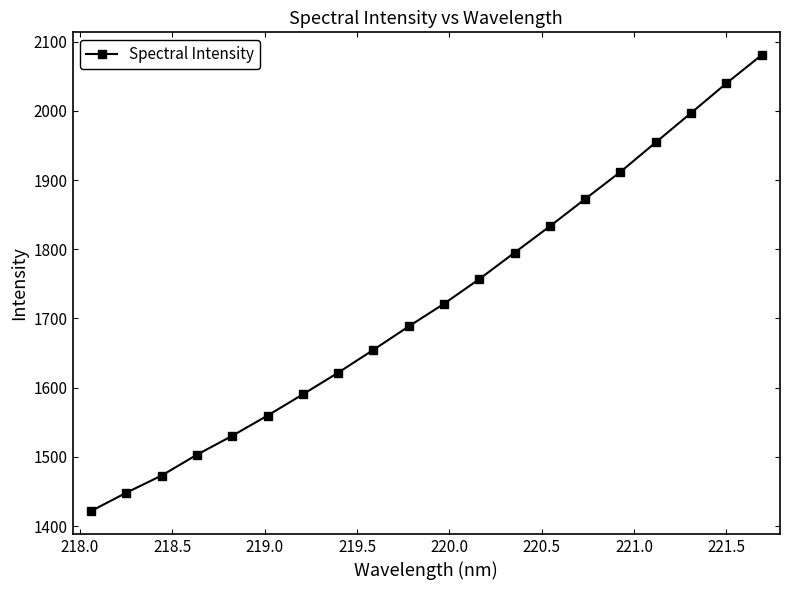

What is the sum of all values?

34453.1